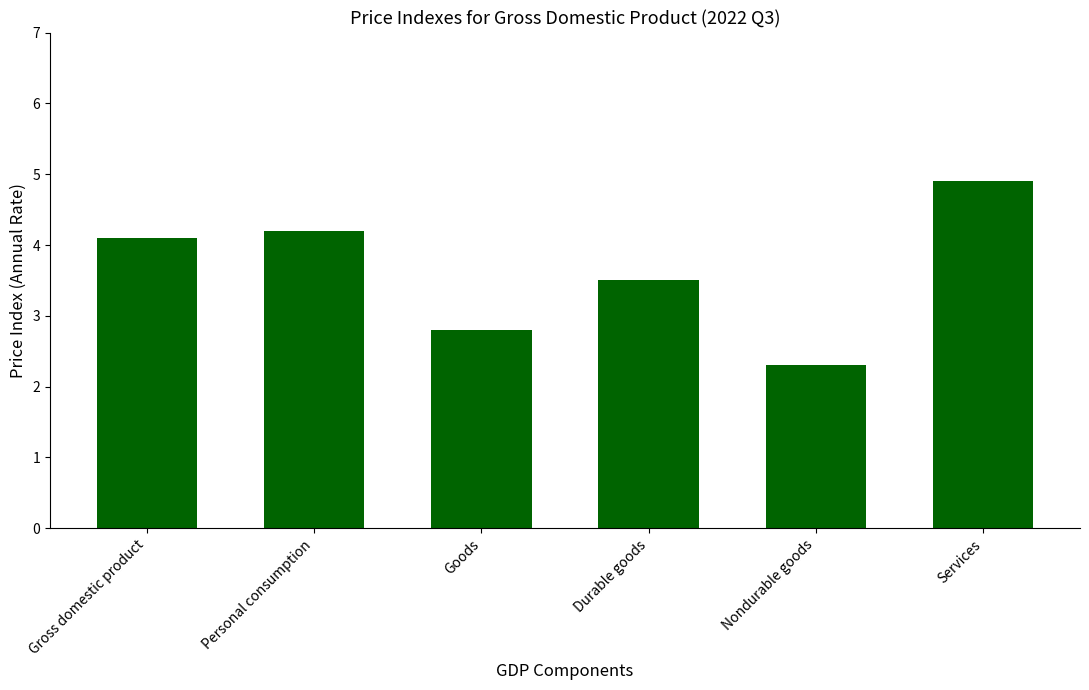

Rank the categories by value from highest to lowest.

Services, Personal consumption, Gross domestic product, Durable goods, Goods, Nondurable goods